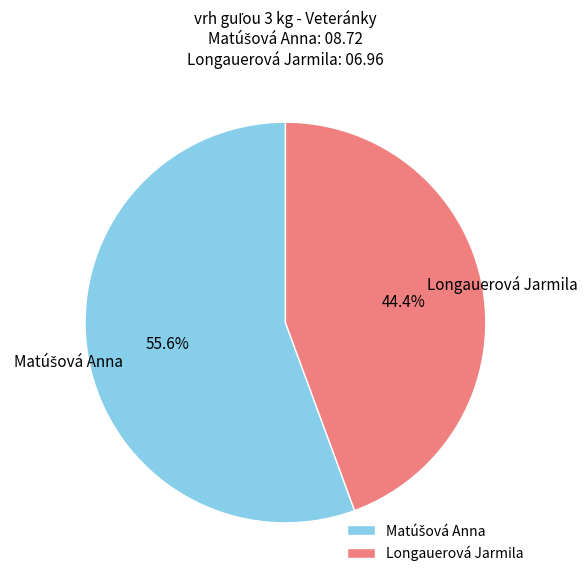

Does any single category account for the majority?

Yes